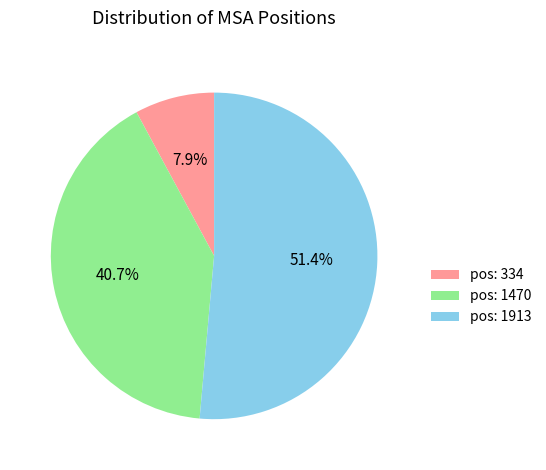

Which category has the smallest portion of the pie?

pos: 334